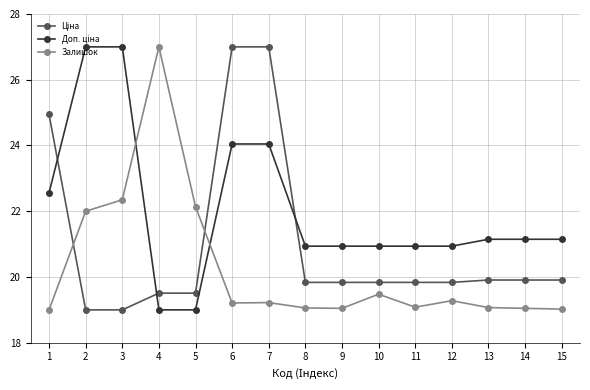

What is the difference between the maximum and minimum values in the Залишок series?

8.0